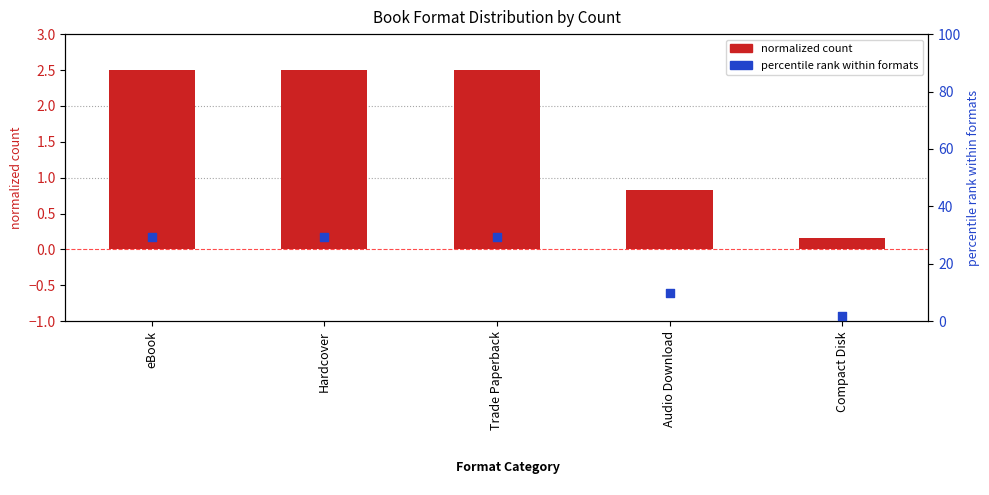

Which series reaches the maximum Y coordinate?

percentile rank within formats